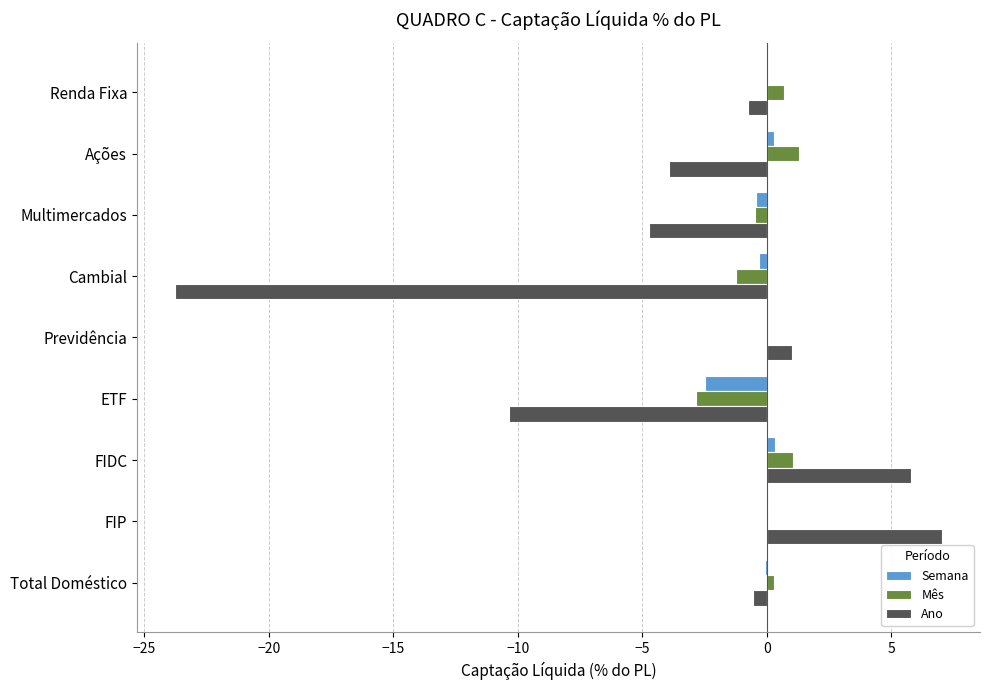

What is the sum of all Mês values?

-1.1